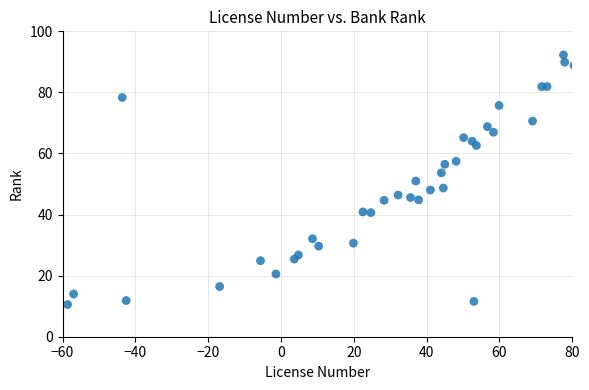

What is the range of X values (max minus min)?

139.9